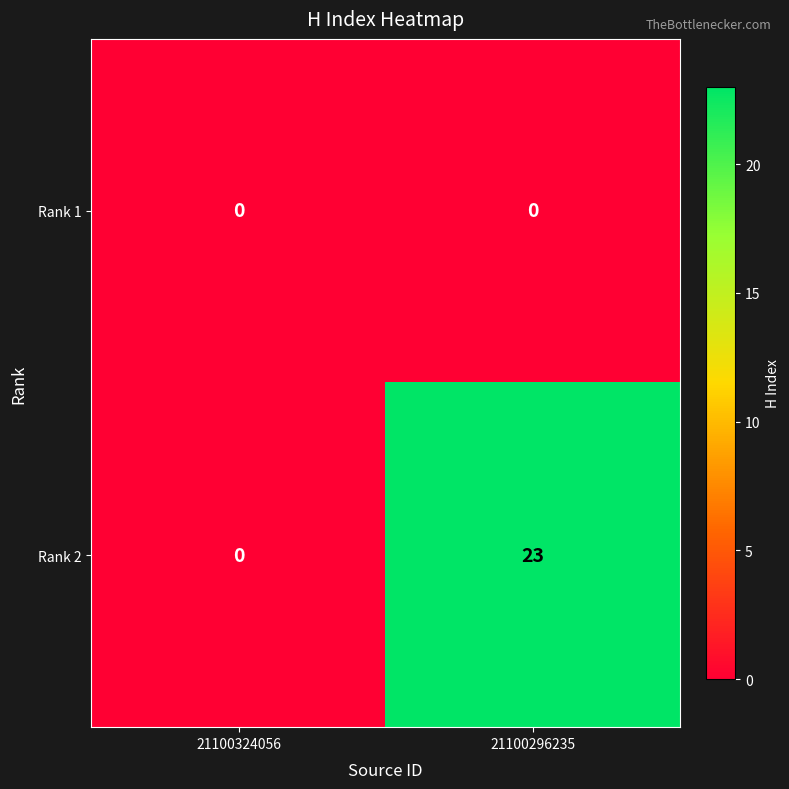

At which category is the sum across all series the highest?

21100296235